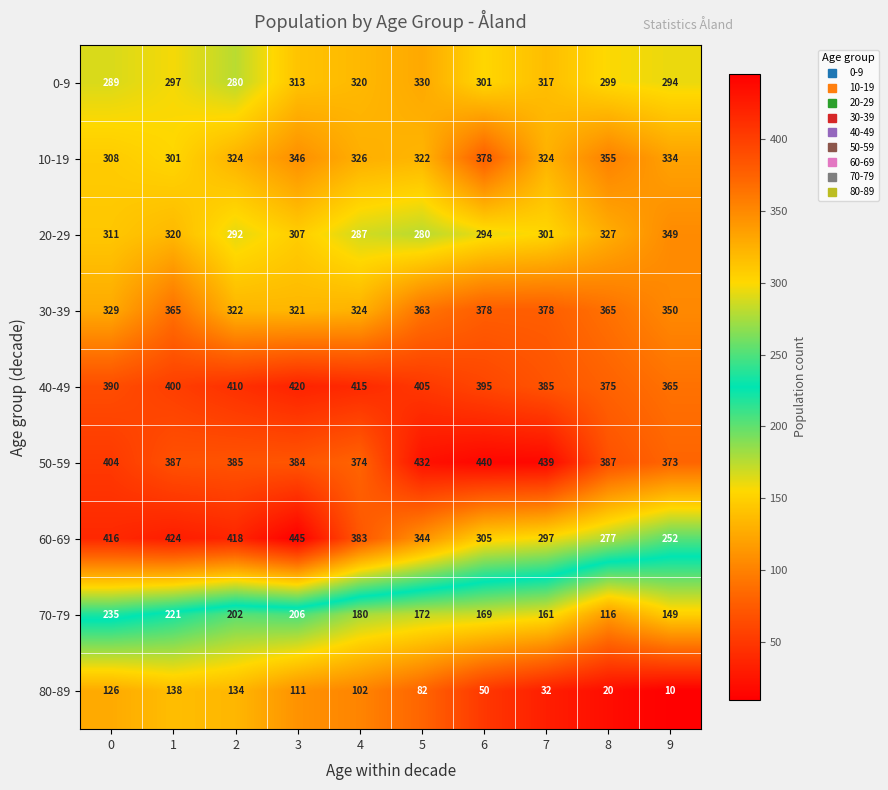

The 40-49 series shows 204 at 7. True or false?

False